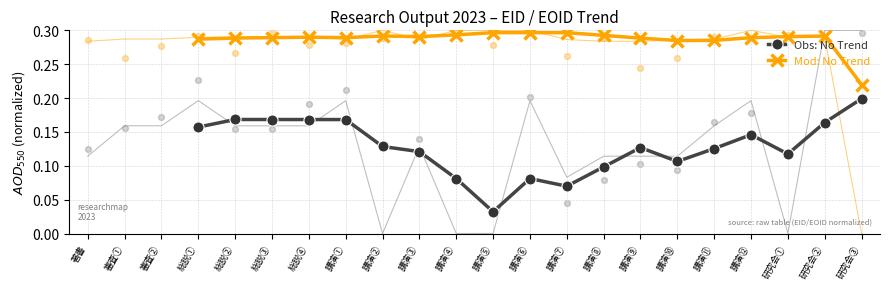

Is the value of Mod: No Trend at 講演⑤ greater than the value of Obs: No Trend at 総説④?

Yes